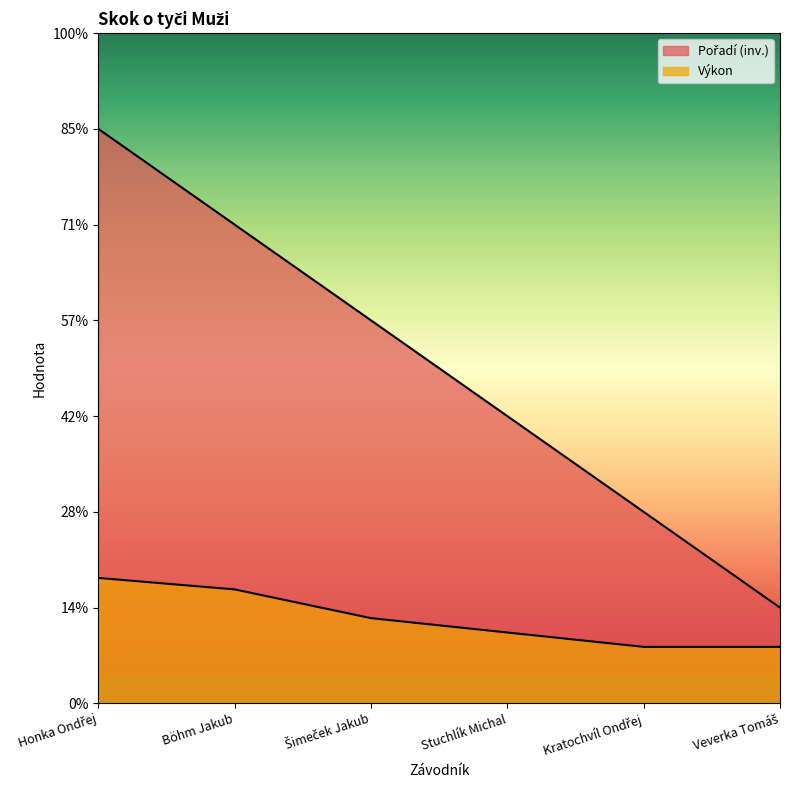

What is the difference between the maximum and minimum values in the Výkon series?

0.7